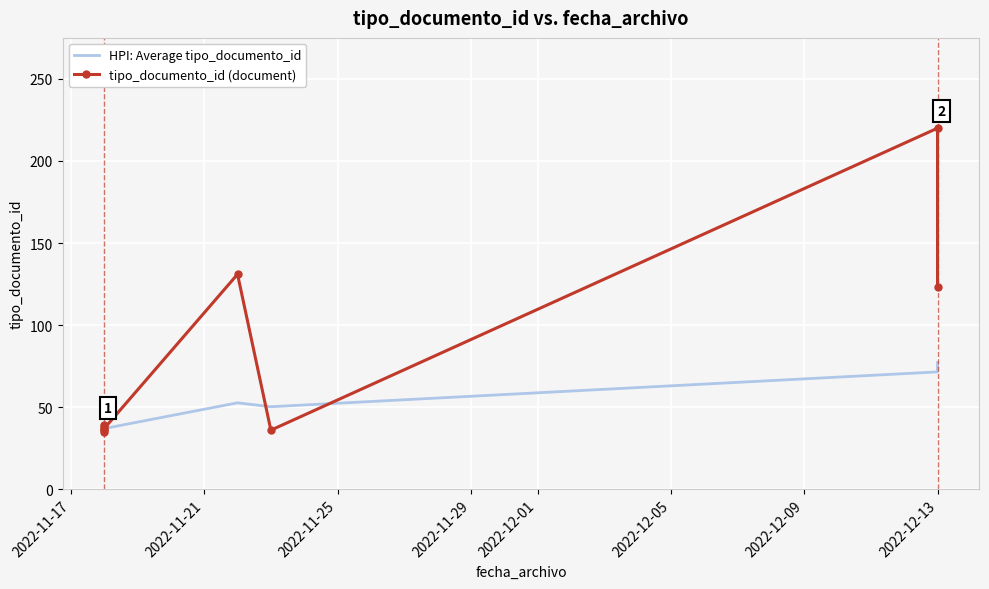

Count the number of categories in the chart.

9